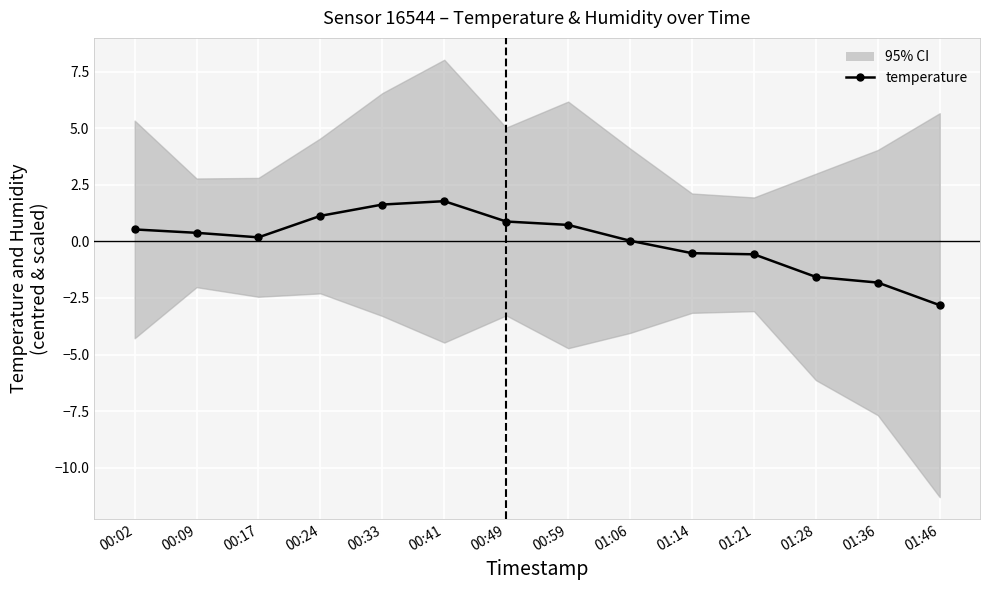

What is the label of the 3rd point from the right?

01:28